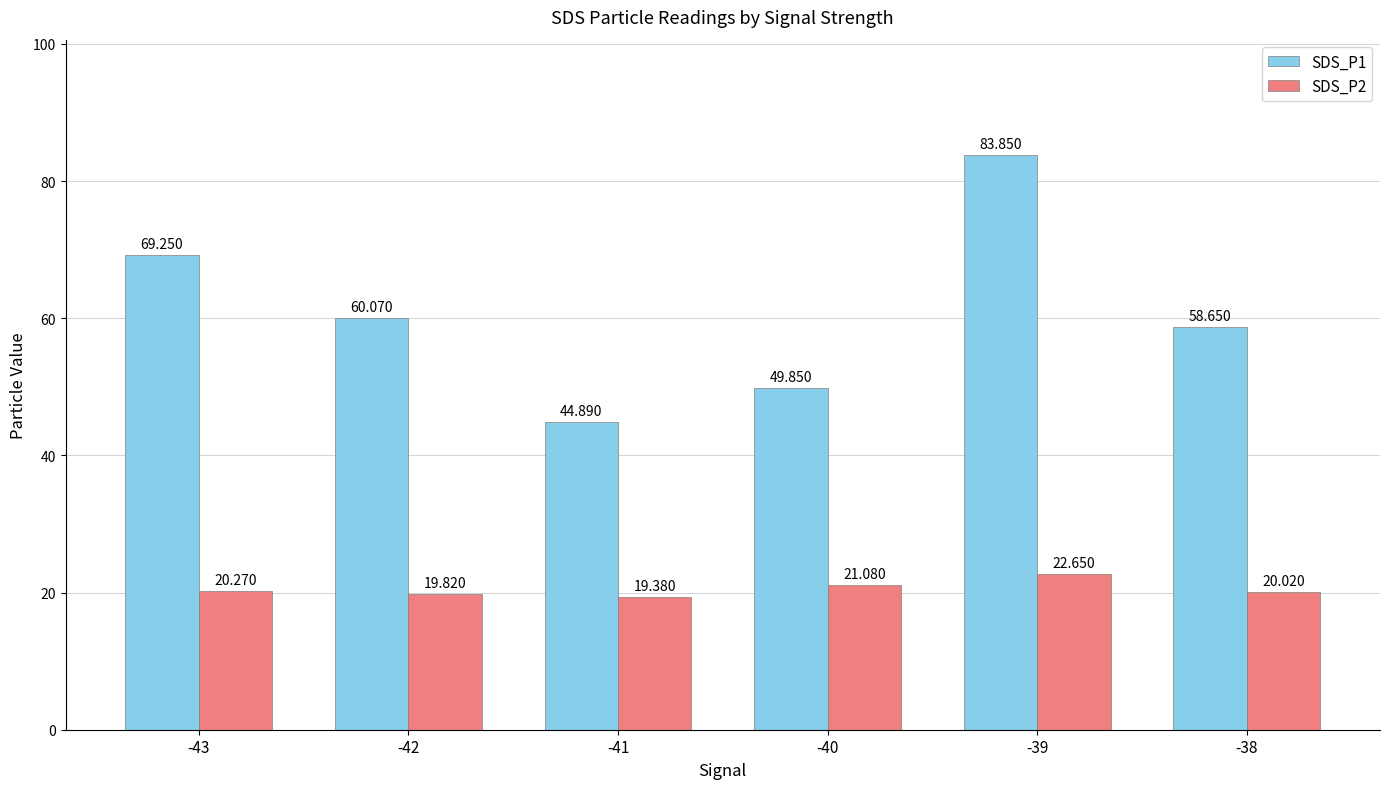

What is the difference between the highest and lowest values at -41?

25.5